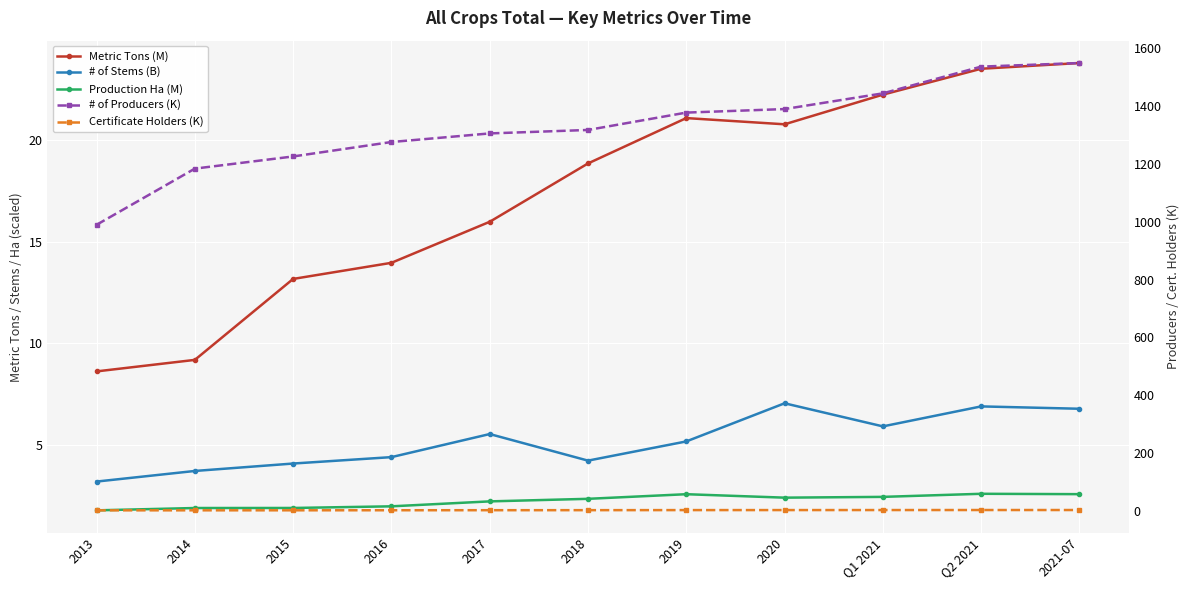

True or false: # of Stems (B) and Production Ha (M) intersect in this chart.

False